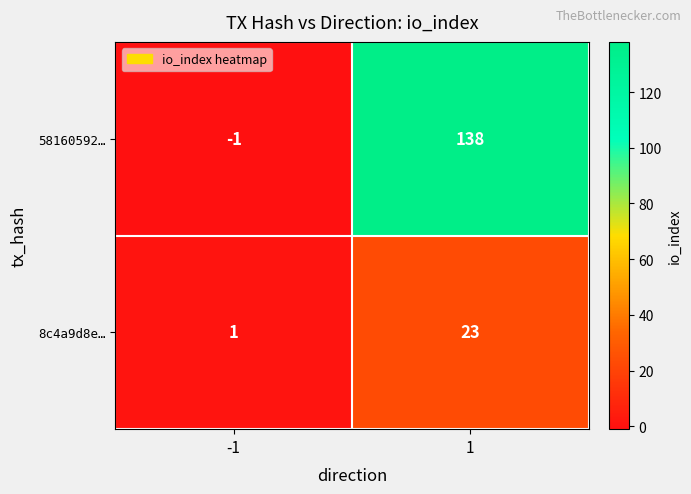

Between -1 and 1, which series saw the biggest shift?

58160592…